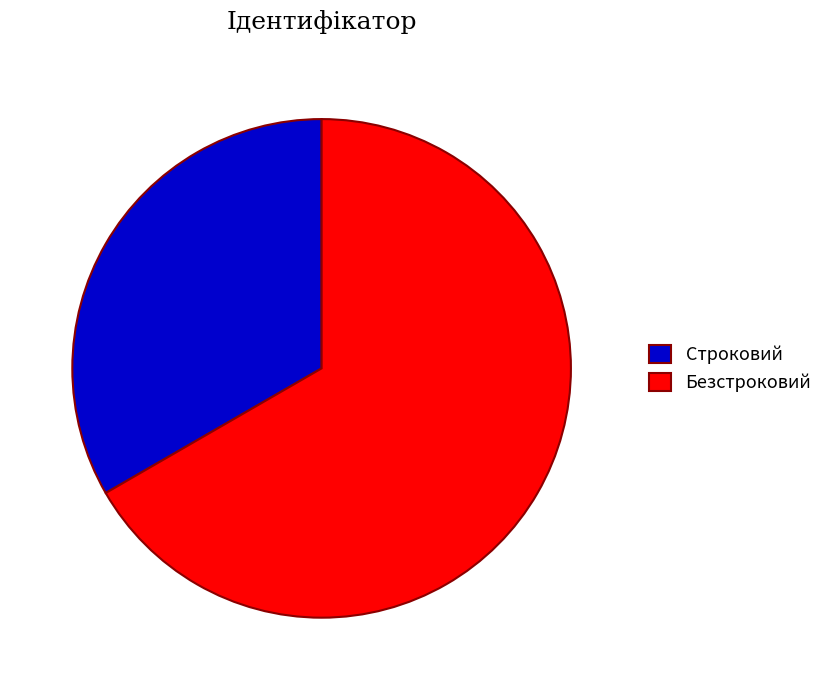

Do Строковий and Безстроковий together represent more than half of the pie?

Yes